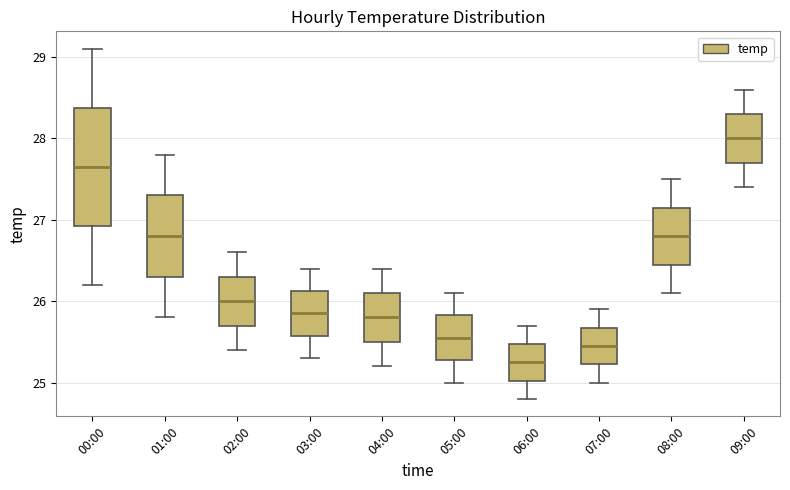

Reading left to right, read every box against the y-axis: the position of its median line, the range the box covers, and the ends of its whiskers. The values are not printed on the chart, so give them approximately, as read against the axis.

00:00: median 27.7, box 26.9 to 28.4, whiskers 26.2 to 29.1
01:00: median 26.8, box 26.3 to 27.3, whiskers 25.8 to 27.8
02:00: median 26.0, box 25.7 to 26.3, whiskers 25.4 to 26.6
03:00: median 25.9, box 25.6 to 26.1, whiskers 25.3 to 26.4
04:00: median 25.8, box 25.5 to 26.1, whiskers 25.2 to 26.4
05:00: median 25.6, box 25.3 to 25.8, whiskers 25.0 to 26.1
06:00: median 25.3, box 25.0 to 25.5, whiskers 24.8 to 25.7
07:00: median 25.5, box 25.2 to 25.7, whiskers 25.0 to 25.9
08:00: median 26.8, box 26.5 to 27.2, whiskers 26.1 to 27.5
09:00: median 28.0, box 27.7 to 28.3, whiskers 27.4 to 28.6